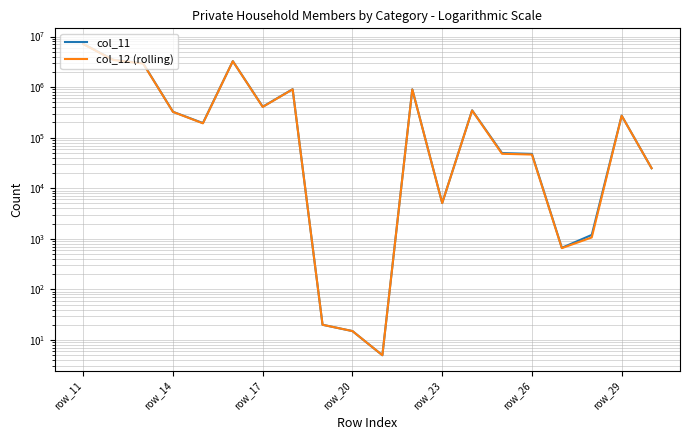

True or false: col_11 has a value of 24105 at 15.

False